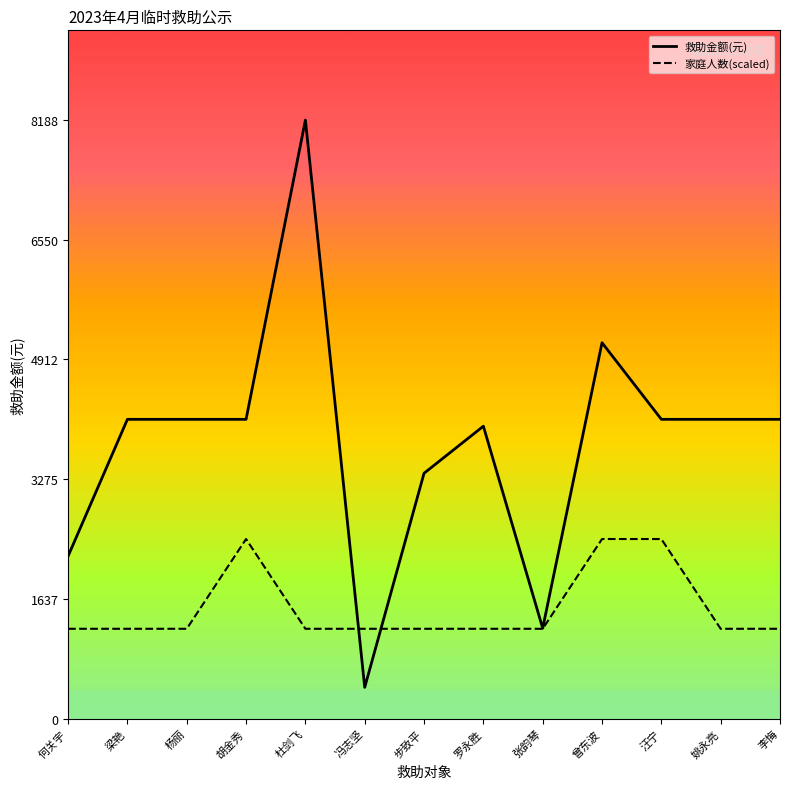

How many lines are shown in the chart?

2